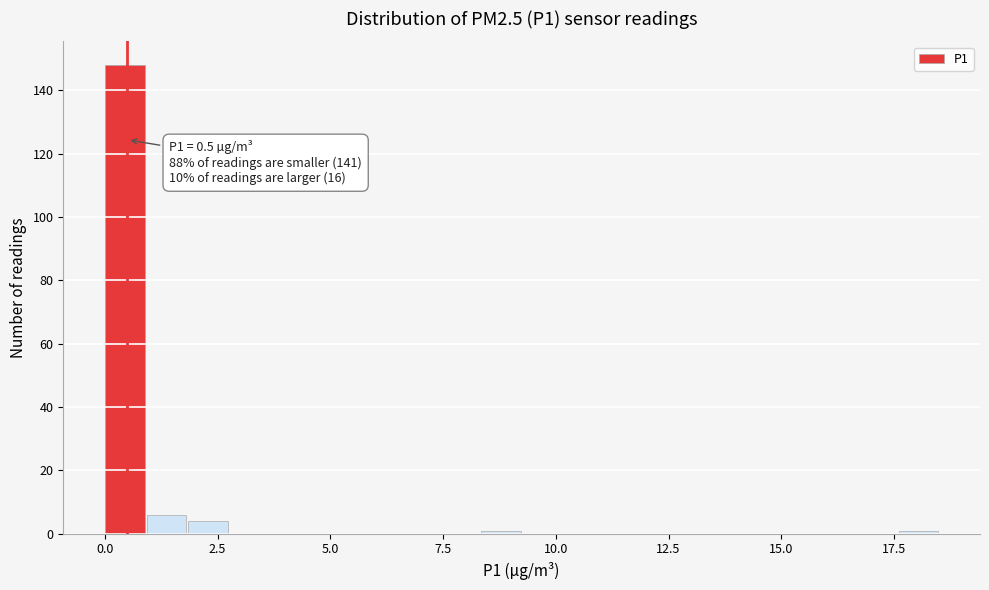

Read against the x-axis, roughly where is the centre of the tallest bar?

0.5